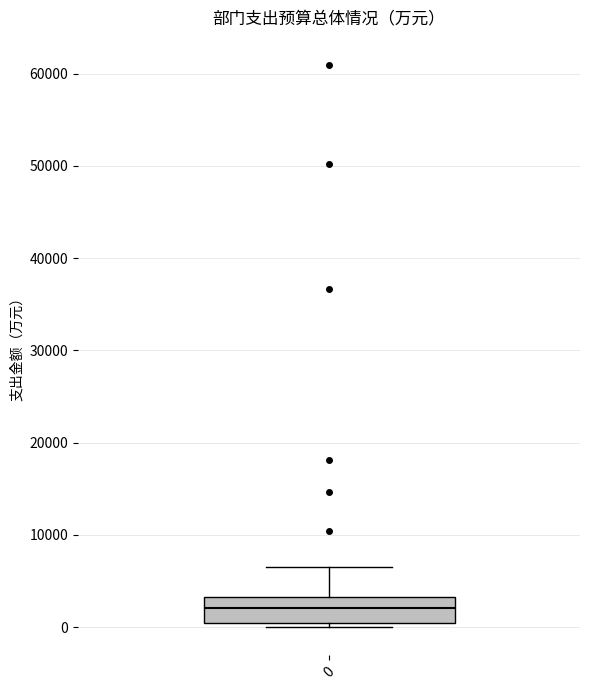

Transcribe this box plot: give where the median line is, the range the box spans, and where the two whiskers end, as read against the y-axis. The values are not printed on the chart, so give them approximately, as read against the axis.

median 2000, box 0 to 3000, whiskers 0 (just below the box's lower edge) to 7000